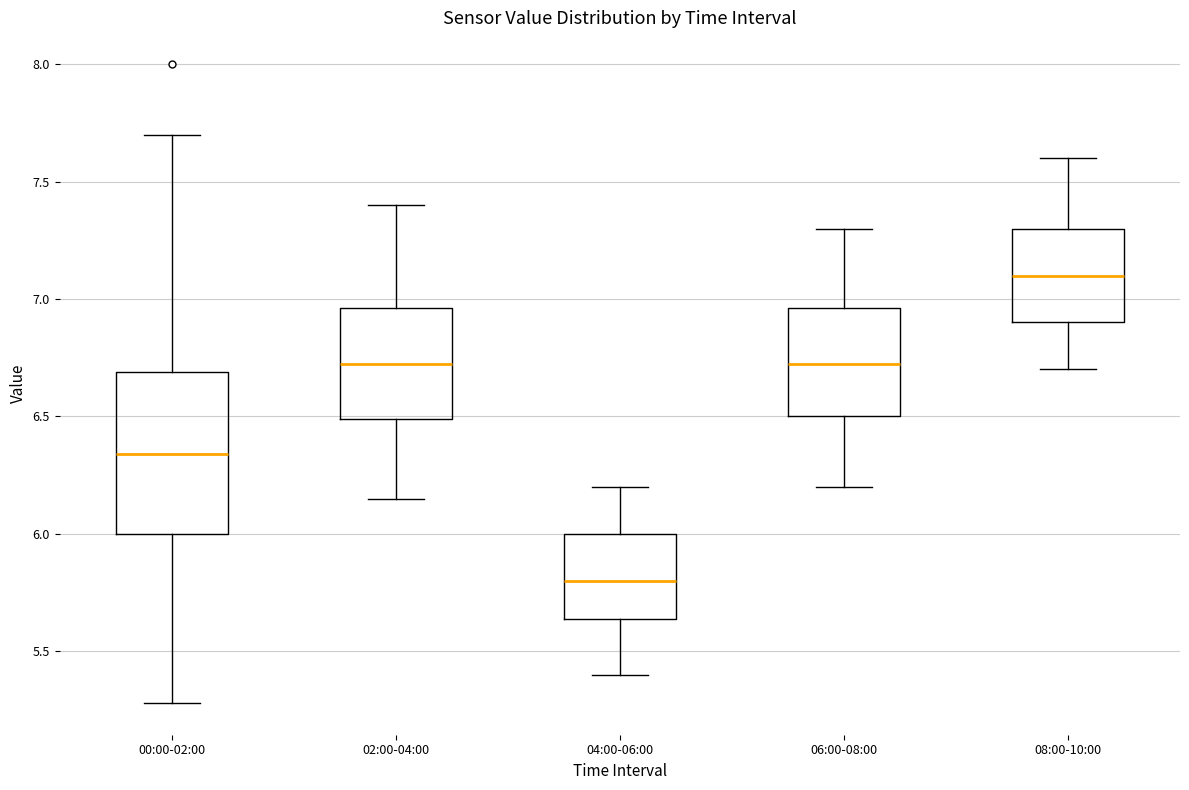

Reading left to right, transcribe this box plot: for each box, give where its median line is, the range the box spans, and where its two whiskers end, as read against the y-axis. The values are not printed on the chart, so give them approximately, as read against the axis.

00:00-02:00: median 6.35, box 6.00 to 6.70, whiskers 5.30 to 7.70
02:00-04:00: median 6.75, box 6.50 to 6.95, whiskers 6.15 to 7.40
04:00-06:00: median 5.80, box 5.65 to 6.00, whiskers 5.40 to 6.20
06:00-08:00: median 6.75, box 6.50 to 6.95, whiskers 6.20 to 7.30
08:00-10:00: median 7.10, box 6.90 to 7.30, whiskers 6.70 to 7.60